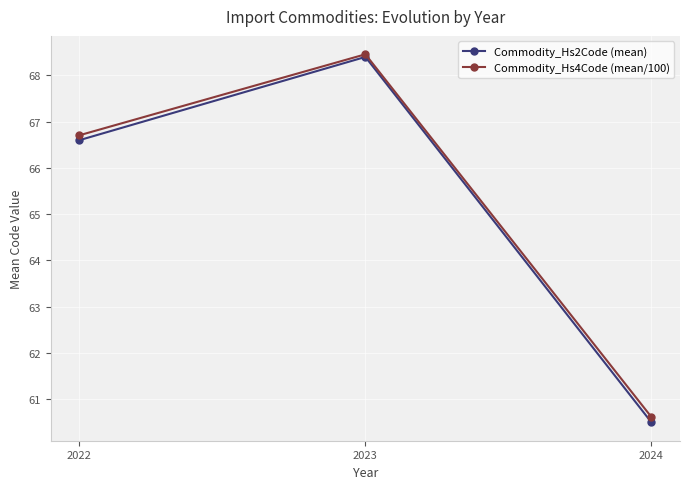

Which series has the largest total across all categories?

Commodity_Hs4Code (mean/100)